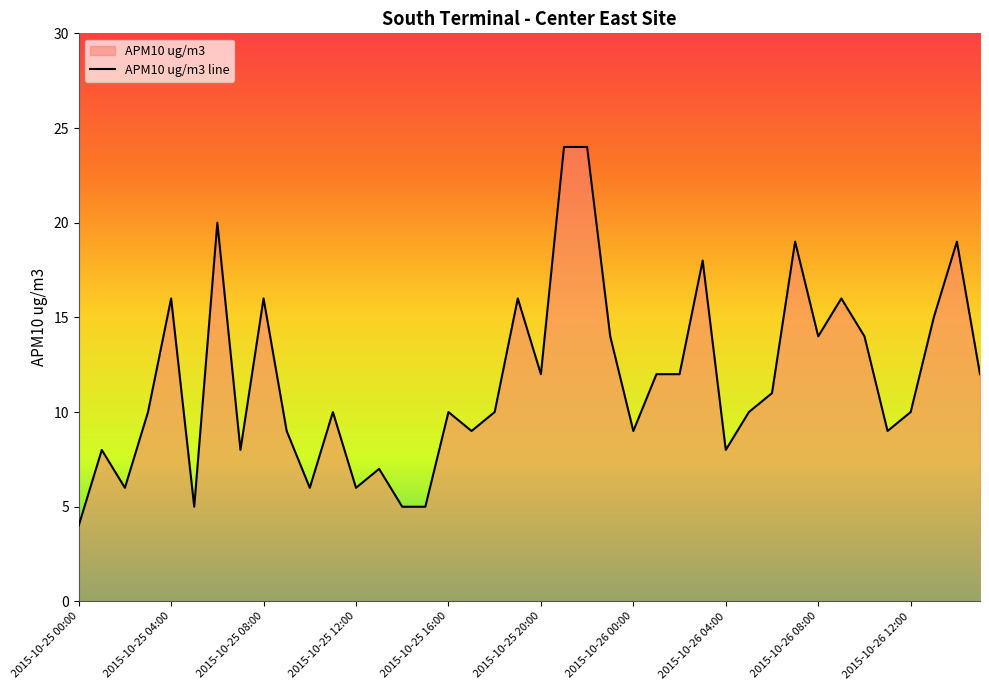

Reading left to right, list all the values displayed in this chart.

2015-10-25 00:00=4	2015-10-25 01:00=8	2015-10-25 02:00=6	2015-10-25 03:00=10	2015-10-25 04:00=16	2015-10-25 05:00=5	2015-10-25 06:00=20	2015-10-25 07:00=8	2015-10-25 08:00=16	2015-10-25 09:00=9	2015-10-25 10:00=6	2015-10-25 11:00=10	2015-10-25 12:00=6	2015-10-25 13:00=7	2015-10-25 14:00=5	2015-10-25 15:00=5	2015-10-25 16:00=10	2015-10-25 17:00=9	2015-10-25 18:00=10	2015-10-25 19:00=16	2015-10-25 20:00=12	2015-10-25 21:00=24	2015-10-25 22:00=24	2015-10-25 23:00=14	2015-10-26 00:00=9	2015-10-26 01:00=12	2015-10-26 02:00=12	2015-10-26 03:00=18	2015-10-26 04:00=8	2015-10-26 05:00=10	2015-10-26 06:00=11	2015-10-26 07:00=19	2015-10-26 08:00=14	2015-10-26 09:00=16	2015-10-26 10:00=14	2015-10-26 11:00=9	2015-10-26 12:00=10	2015-10-26 13:00=15	2015-10-26 14:00=19	2015-10-26 15:00=12